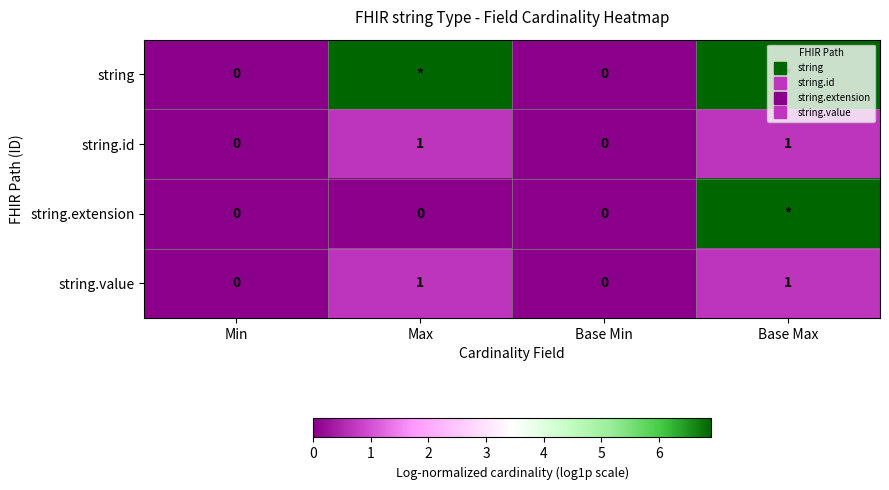

At how many categories does at least one series exceed 0?

2